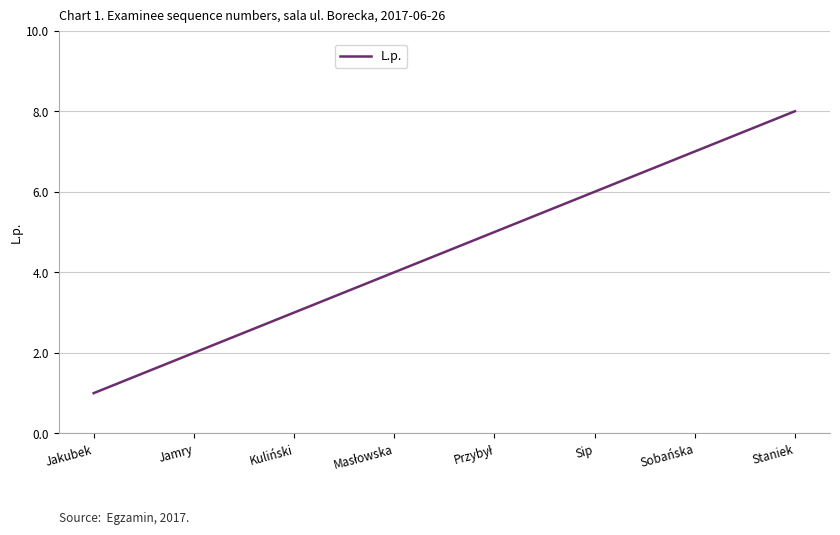

The chart shows a value of 8 at Sip. True or false?

False